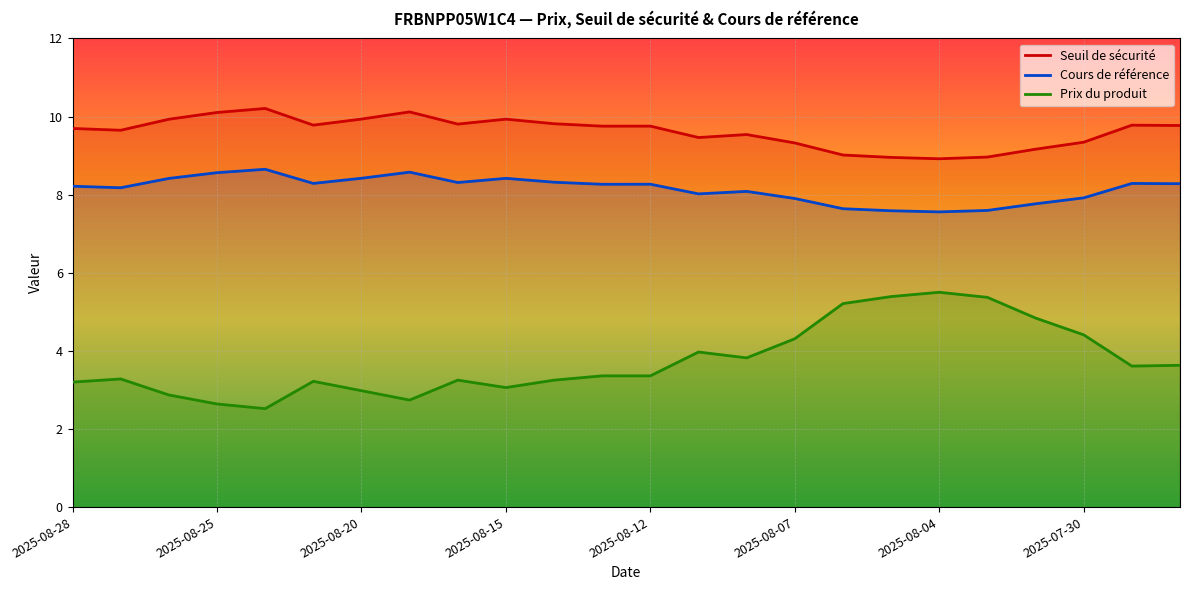

What are all the series names shown in the legend?

Seuil de sécurité, Cours de référence, Prix du produit